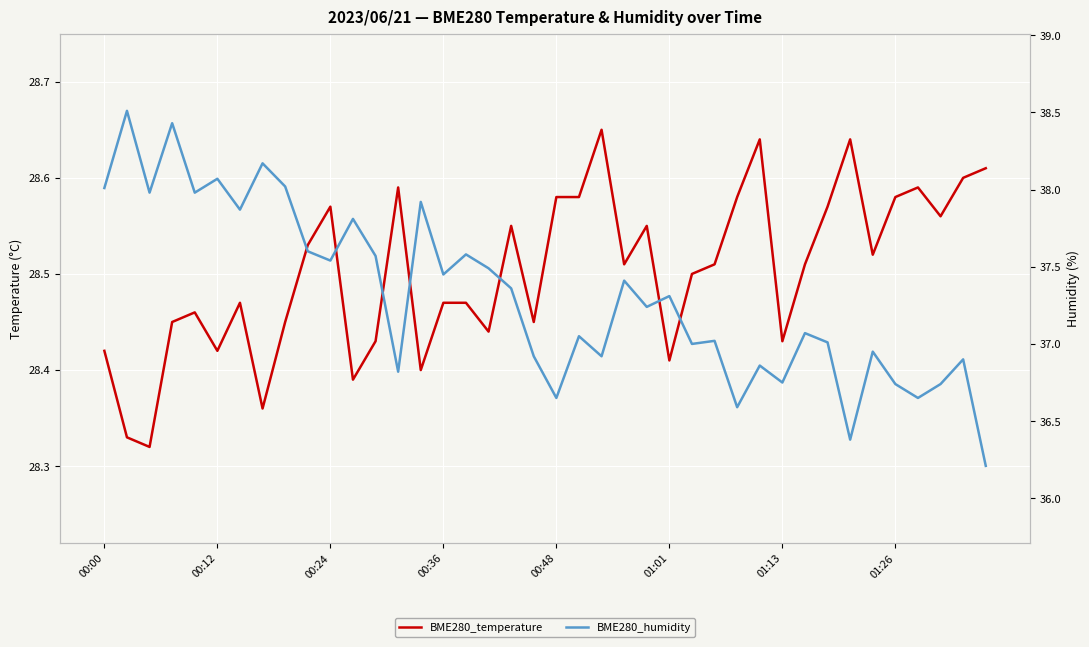

Rank the series by their maximum value, from highest to lowest.

BME280_humidity, BME280_temperature